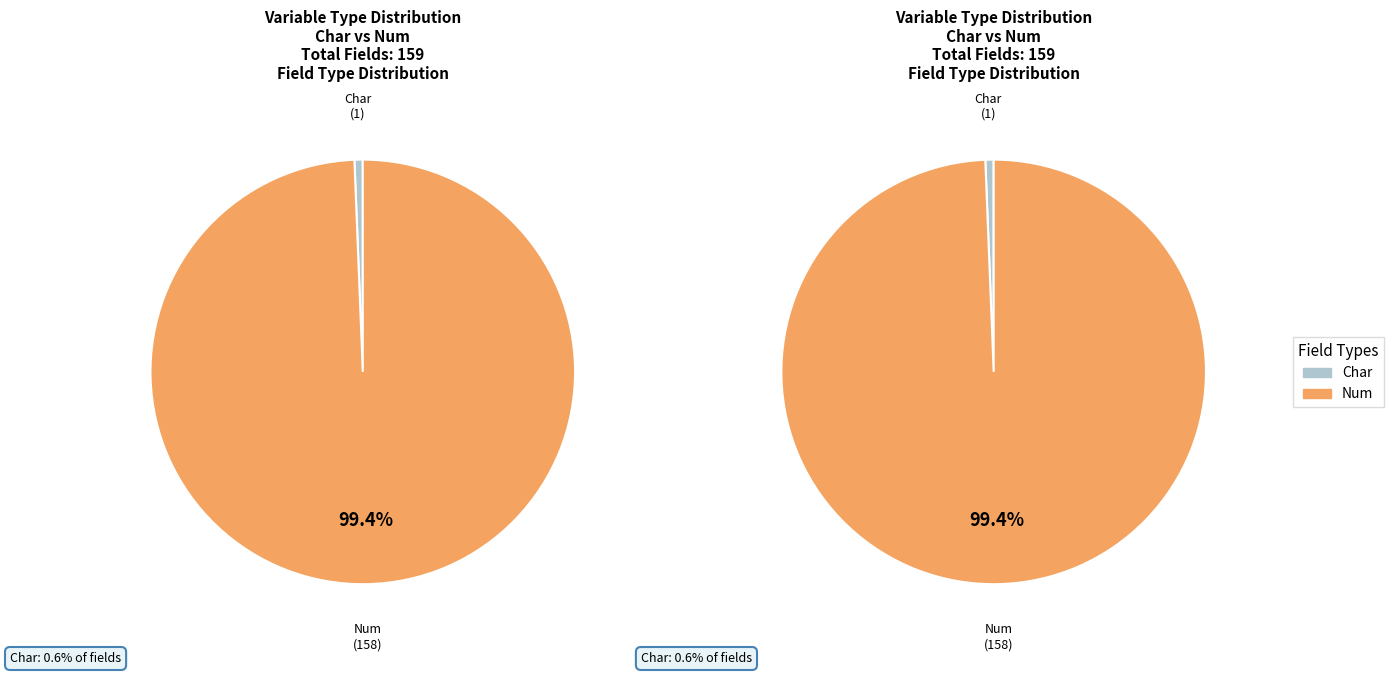

What is the majority slice?

Num